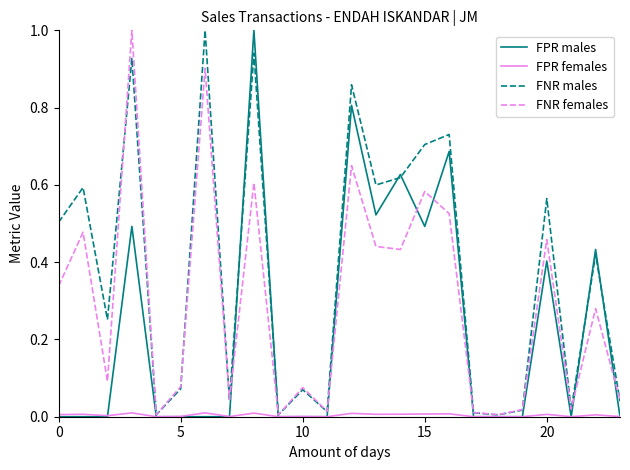

How many interior local peaks does the FNR males series have?

9